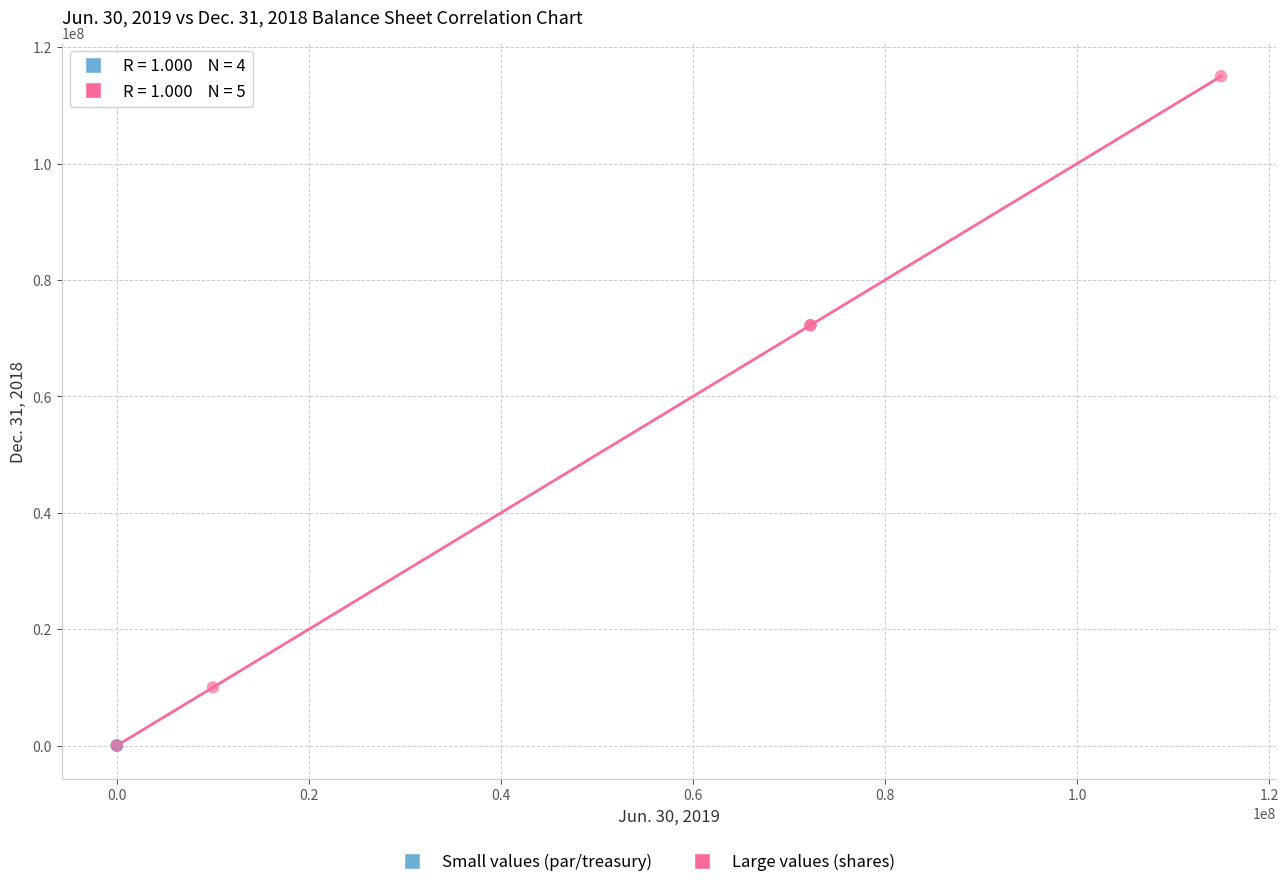

Which series has the widest spread of Y values?

Large values (shares)